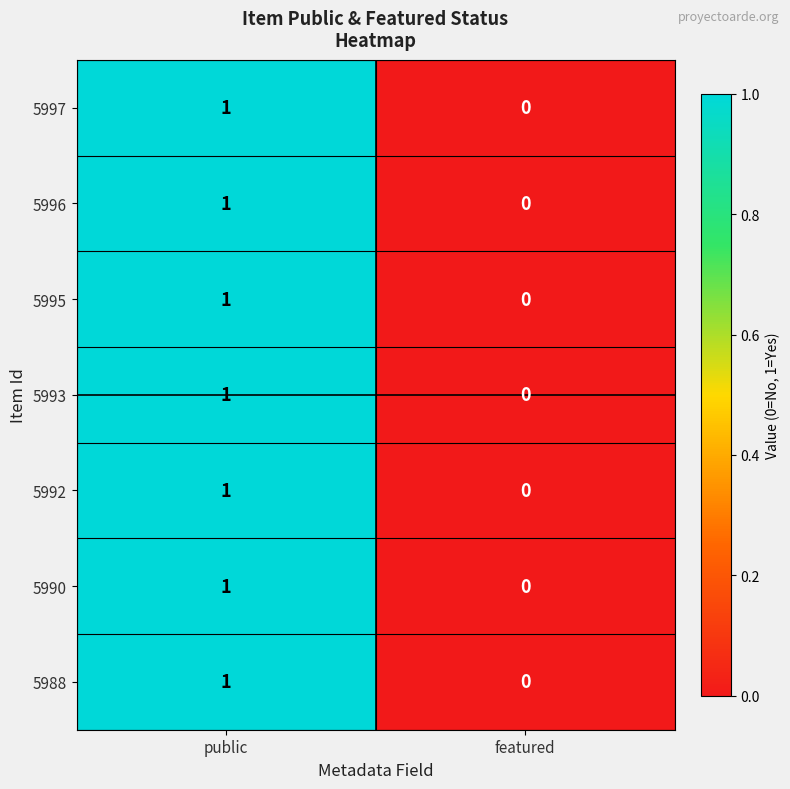

How many data points does each series have?

2